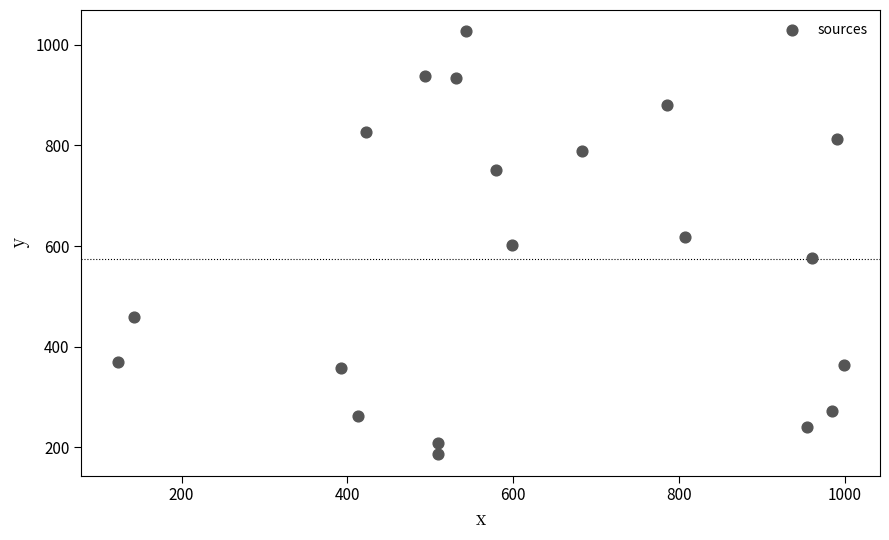

What is the range of Y values (max minus min)?

840.9